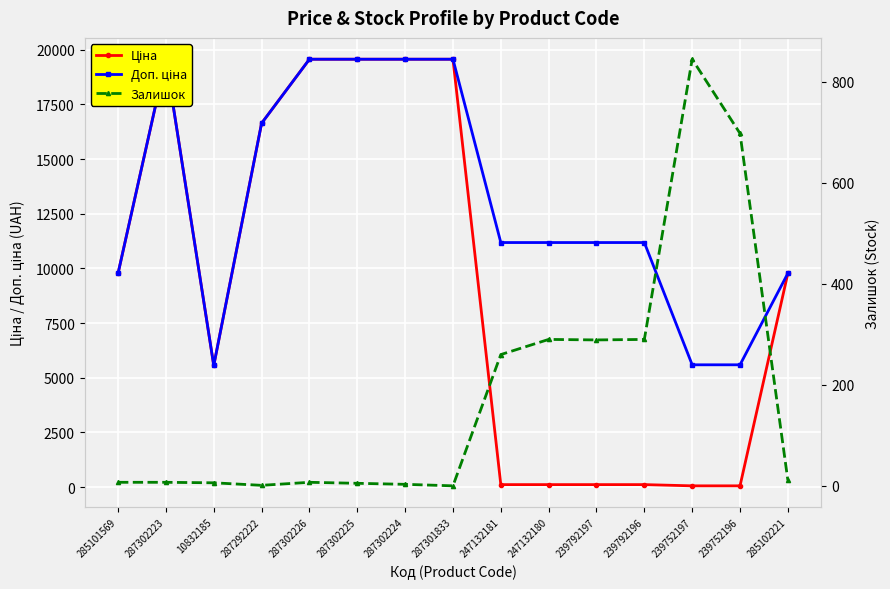

List the series in order of their overall mean, lowest first.

Залишок, Ціна, Доп. ціна